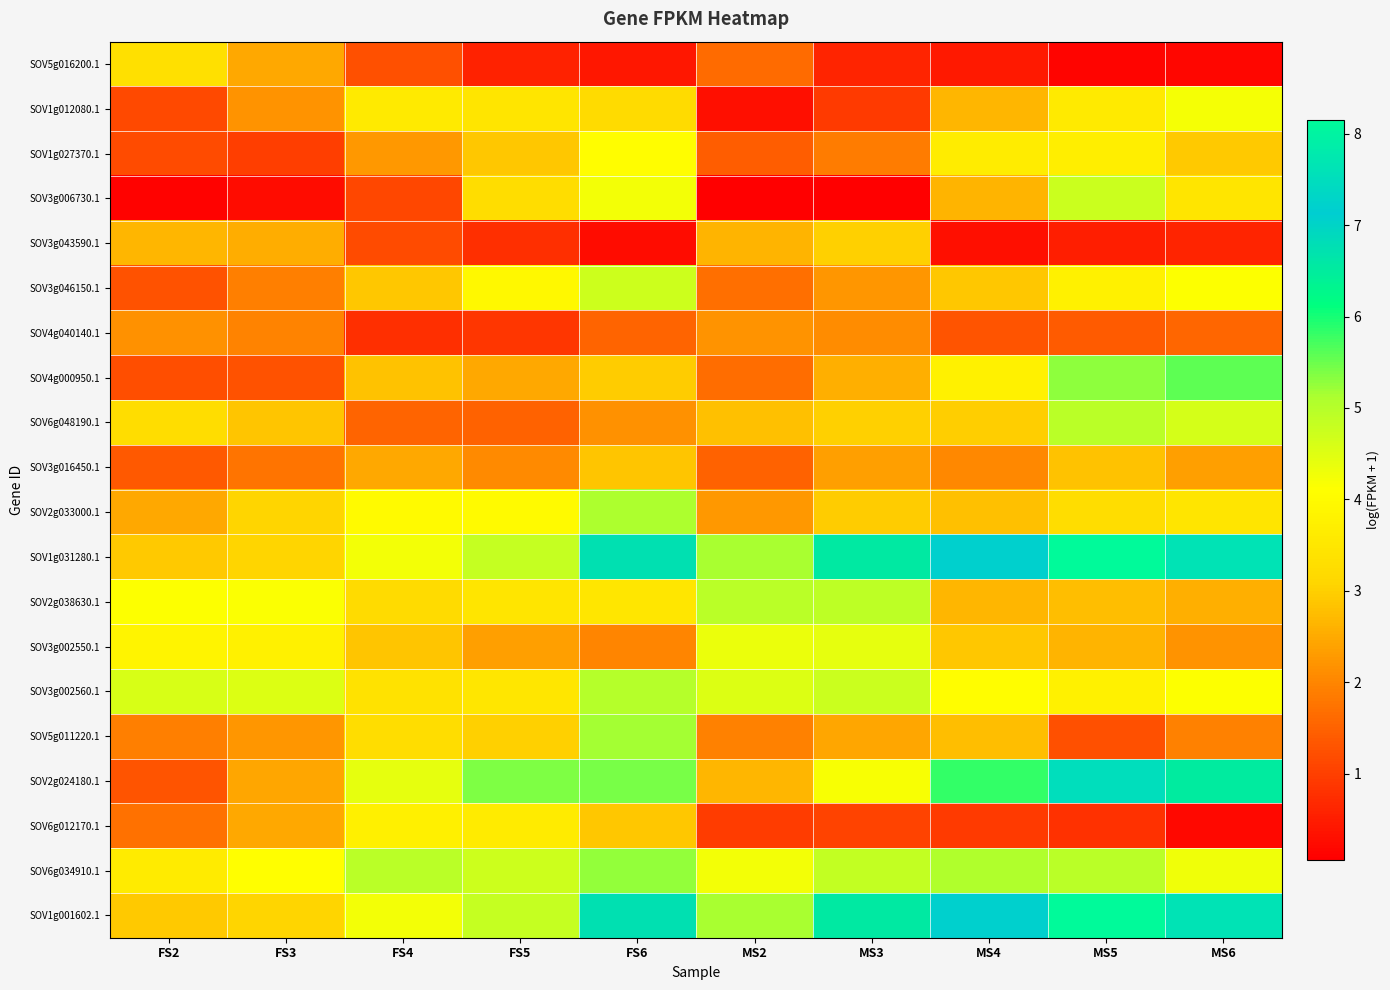

Rank the series by their maximum value, from highest to lowest.

SOV1g031280.1, SOV1g001602.1, SOV2g024180.1, SOV4g000950.1, SOV6g034910.1, SOV5g011220.1, SOV2g033000.1, SOV3g002560.1, SOV6g048190.1, SOV2g038630.1, SOV3g006730.1, SOV3g046150.1, SOV3g002550.1, SOV1g012080.1, SOV1g027370.1, SOV6g012170.1, SOV5g016200.1, SOV3g043590.1, SOV3g016450.1, SOV4g040140.1